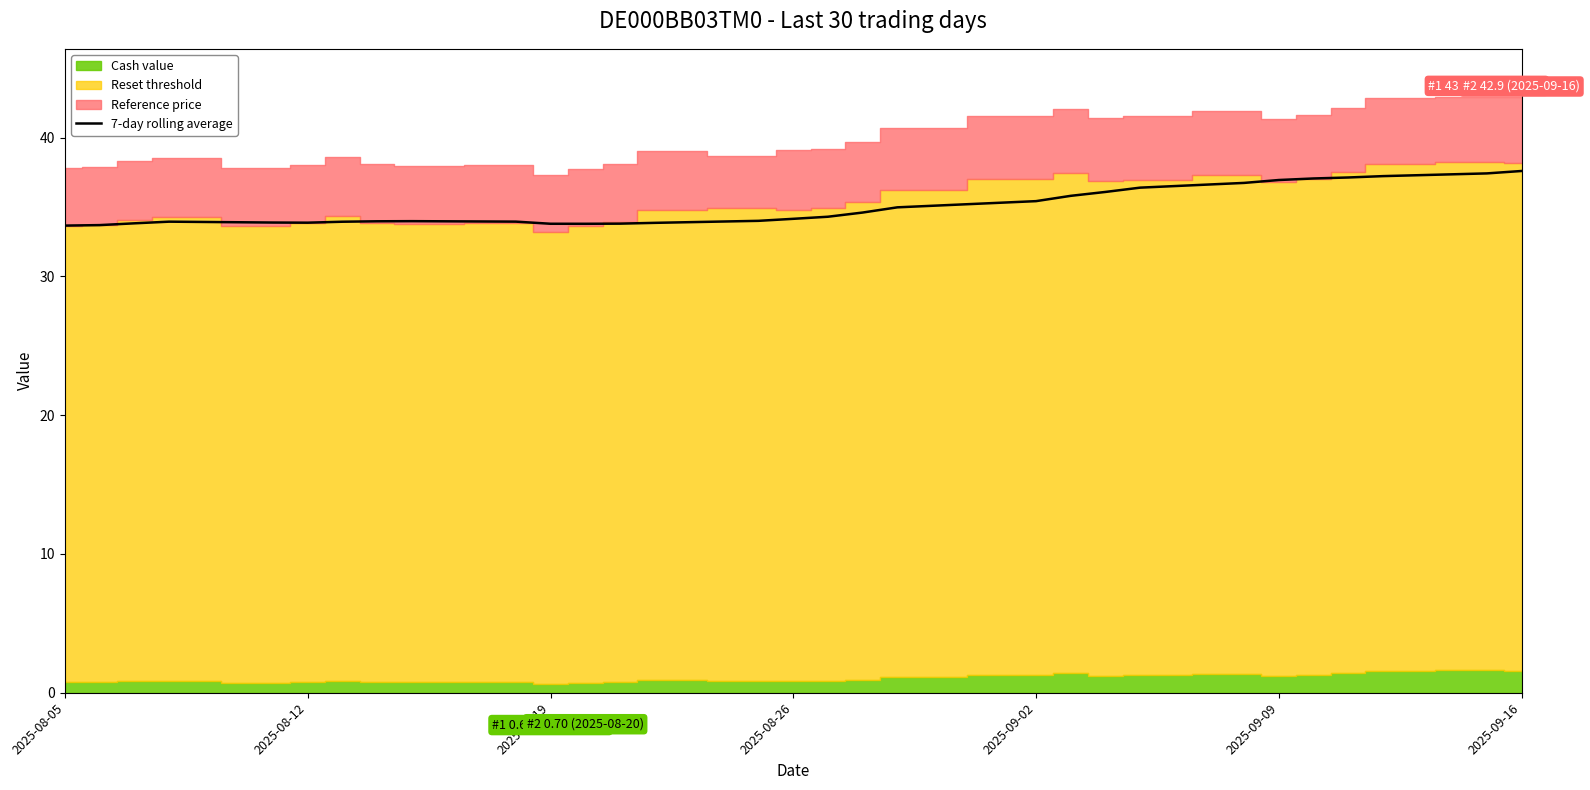

What is the maximum value for 7-day rolling average?

37.6